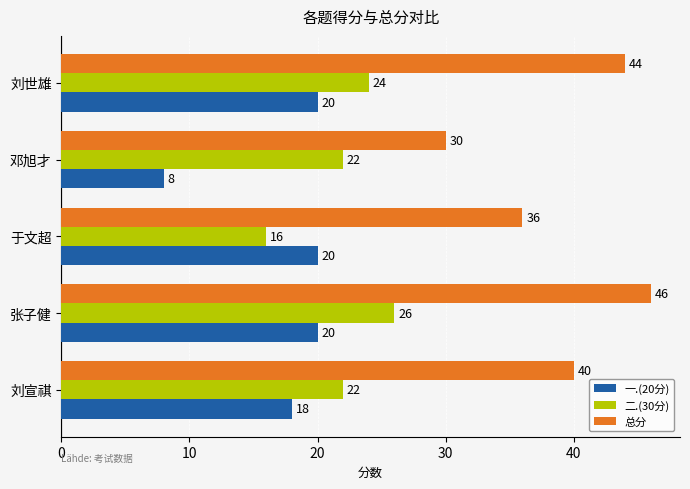

List the series in order of their peak value, highest first.

总分, 二.(30分), 一.(20分)